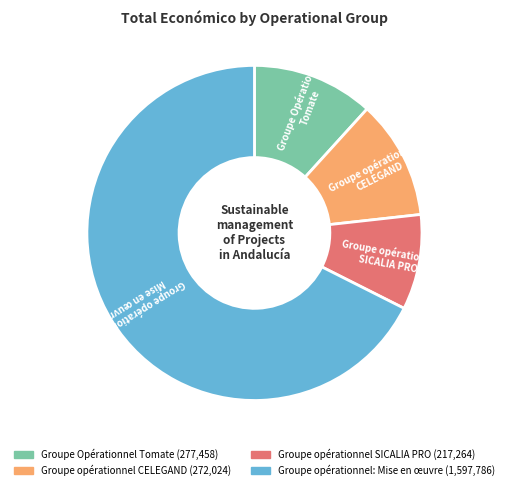

What is the largest slice in the pie chart?

Groupe opérationnel: Mise en œuvre